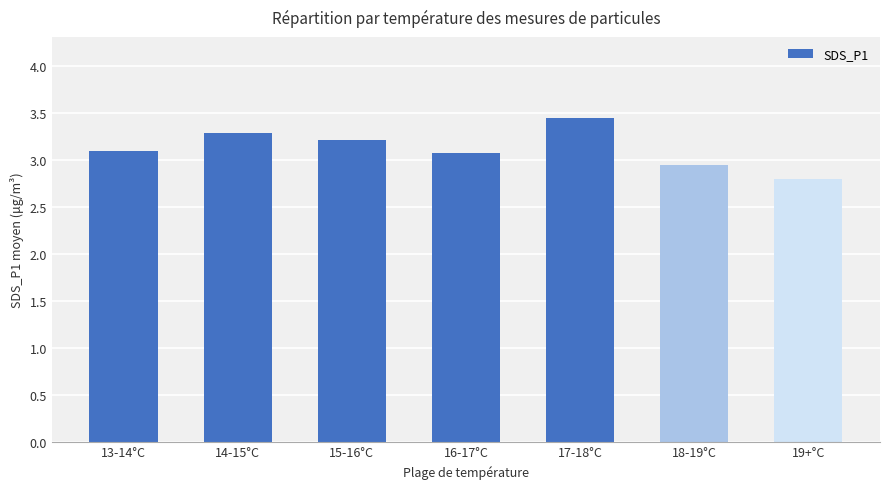

At which category does the chart reach its peak across all series?

17-18°C